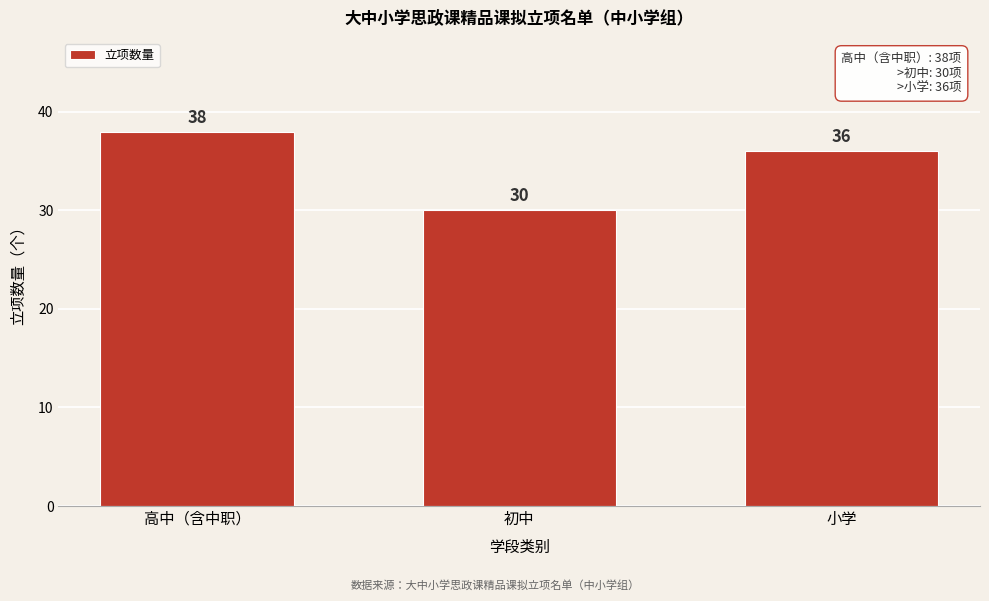

Reading left to right, list all the values displayed in this chart.

38	30	36